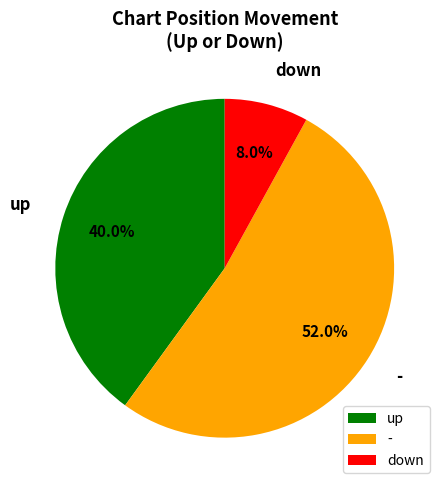

Is there any slice that represents more than half of the pie?

Yes